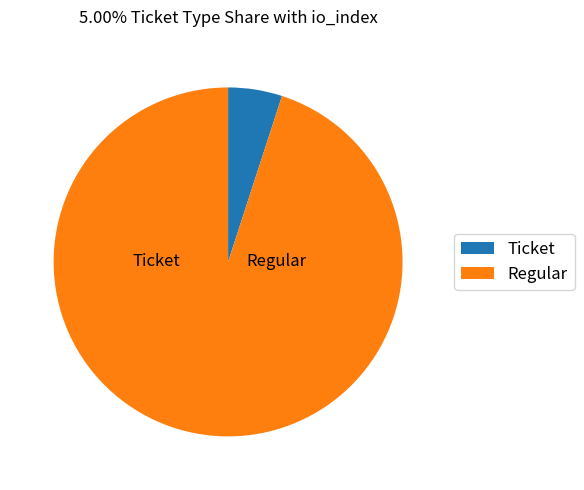

What percentage is the Ticket slice, to the nearest percent?

5%